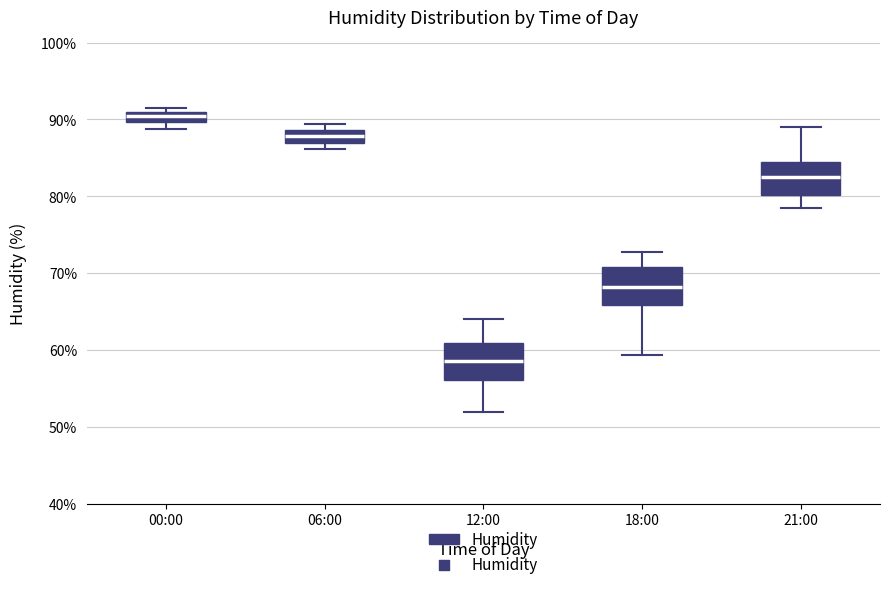

Where does the median line of the box for 06:00 sit on the y-axis? The values are not printed on the chart, so give them approximately, as read against the axis.

88